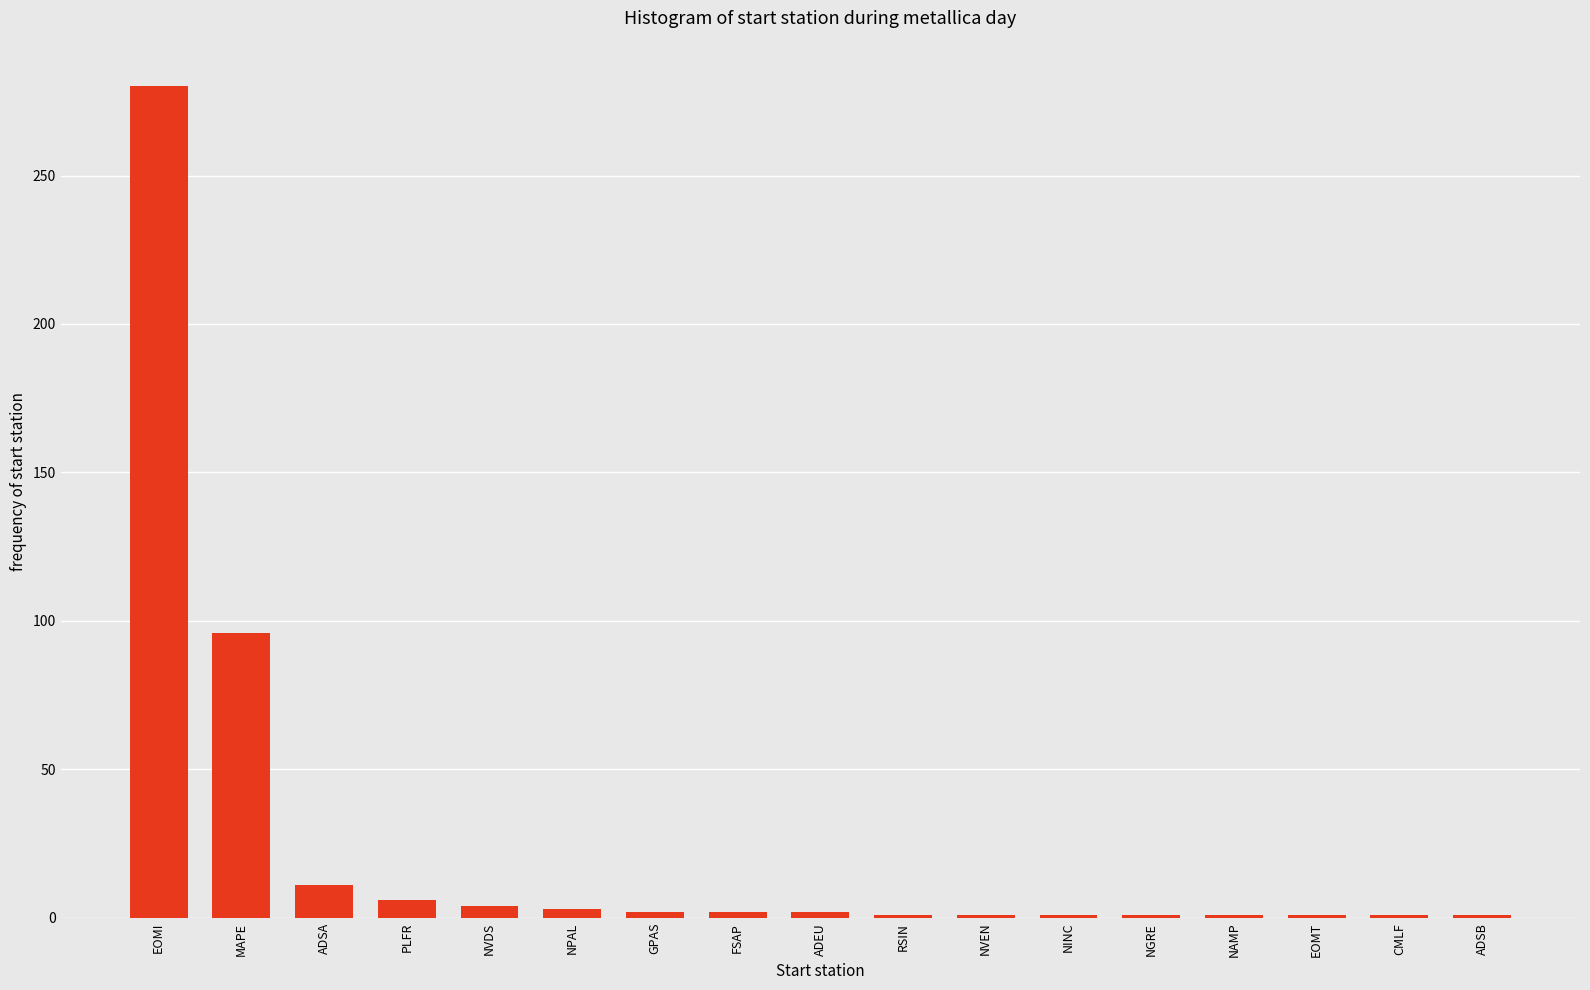

What is the difference between the maximum and minimum values?

279